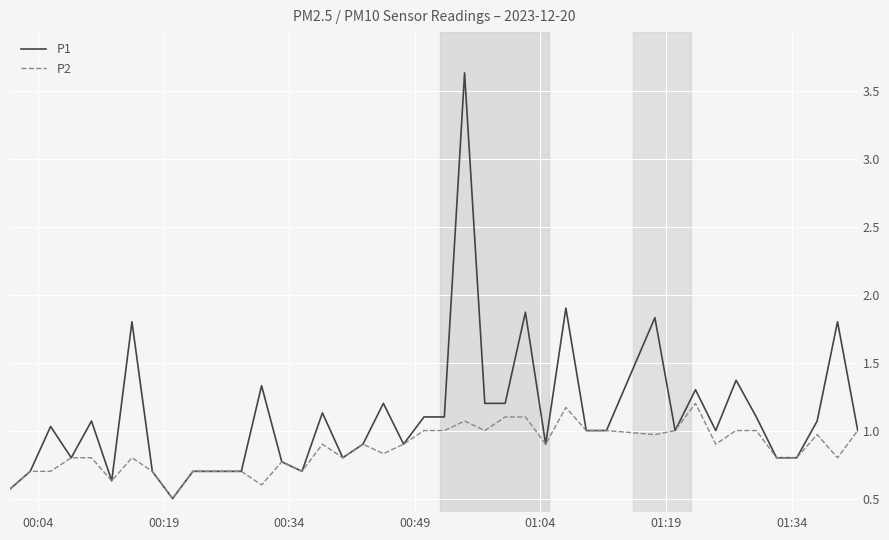

What is the lowest value of the P1 series?

0.5